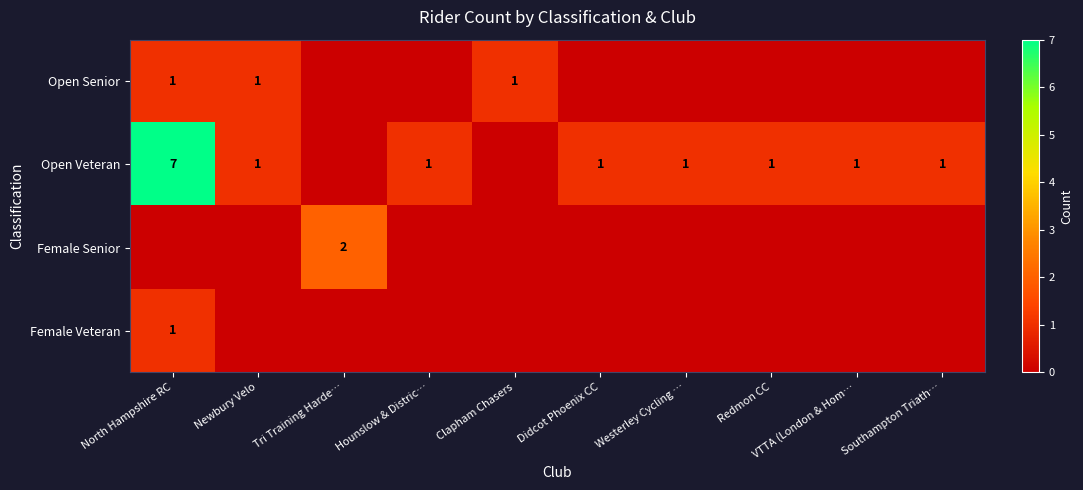

The Open Senior series shows 2 at Clapham Chasers. True or false?

False